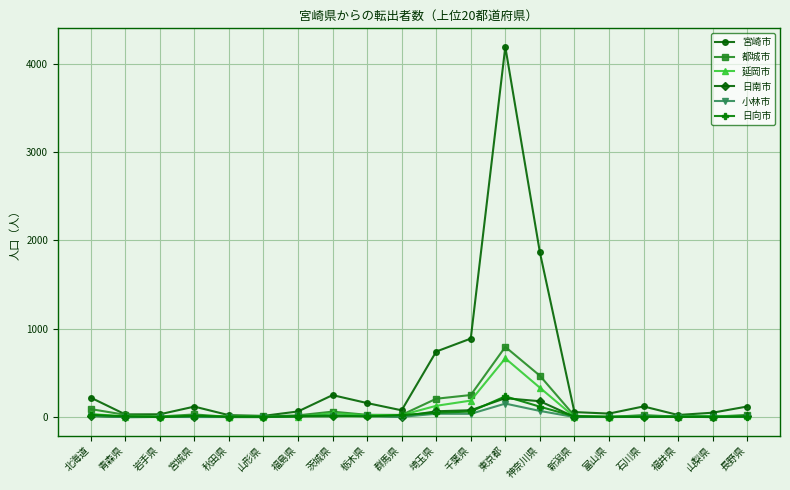

At which category is the sum across all series the highest?

東京都